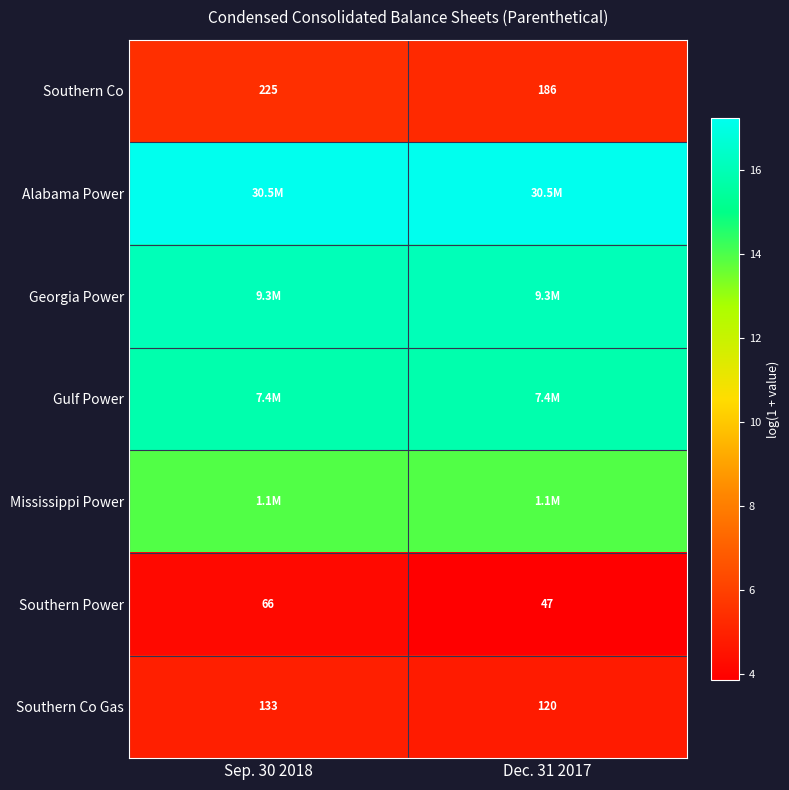

Is the value of Gulf Power at Dec. 31 2017 greater than the value of Southern Co at Dec. 31 2017?

Yes